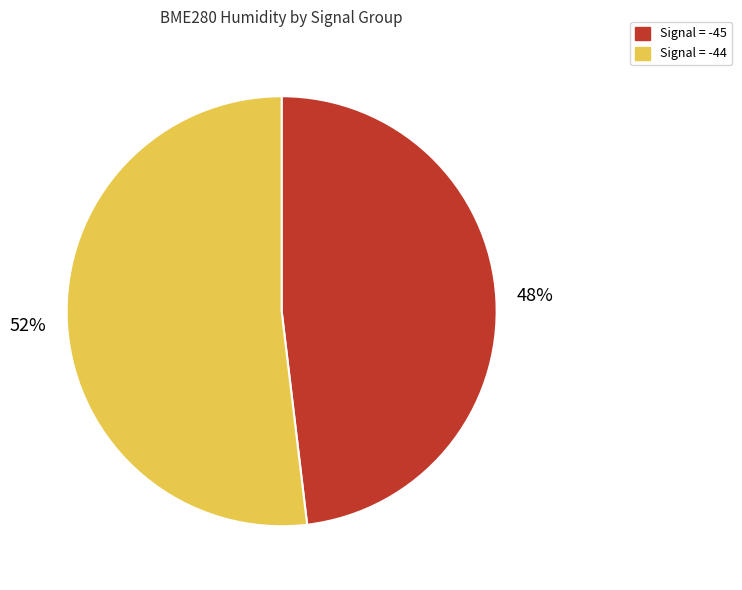

To the nearest percent, what portion does Signal = -44 represent?

52%